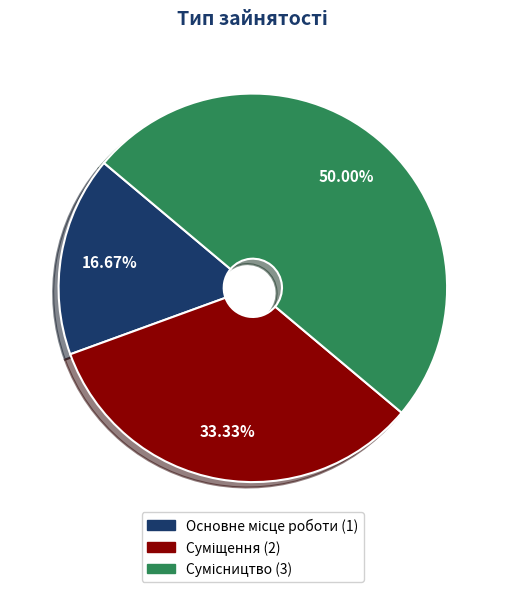

To the nearest percent, what is the average slice percentage?

33%